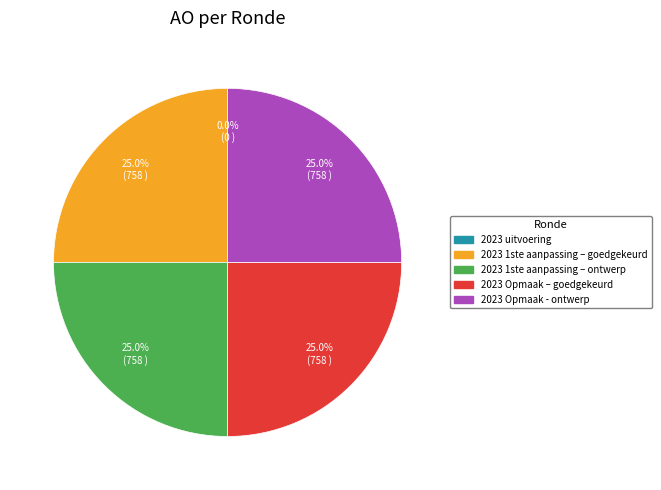

What percentage is NOT represented by 2023 1ste aanpassing – ontwerp?

75.0%